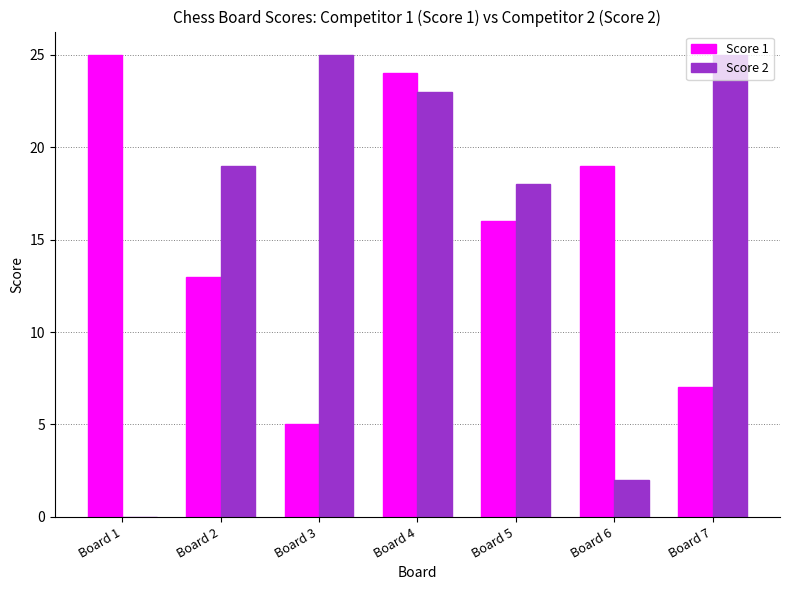

What is the difference between the Score 1 values at Board 2 and Board 6?

6